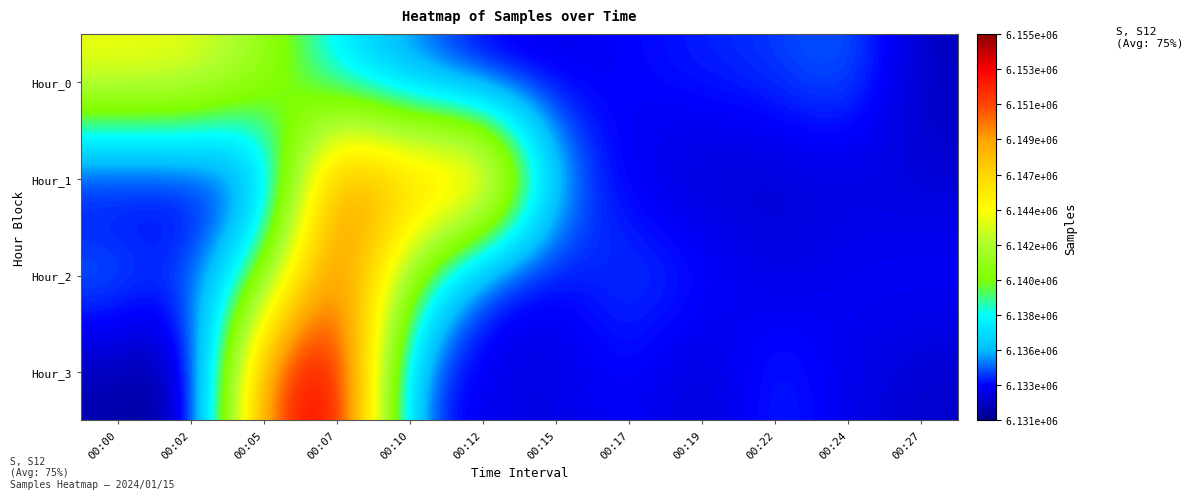

What is the spread (max minus min) of values at 00:17?

1261